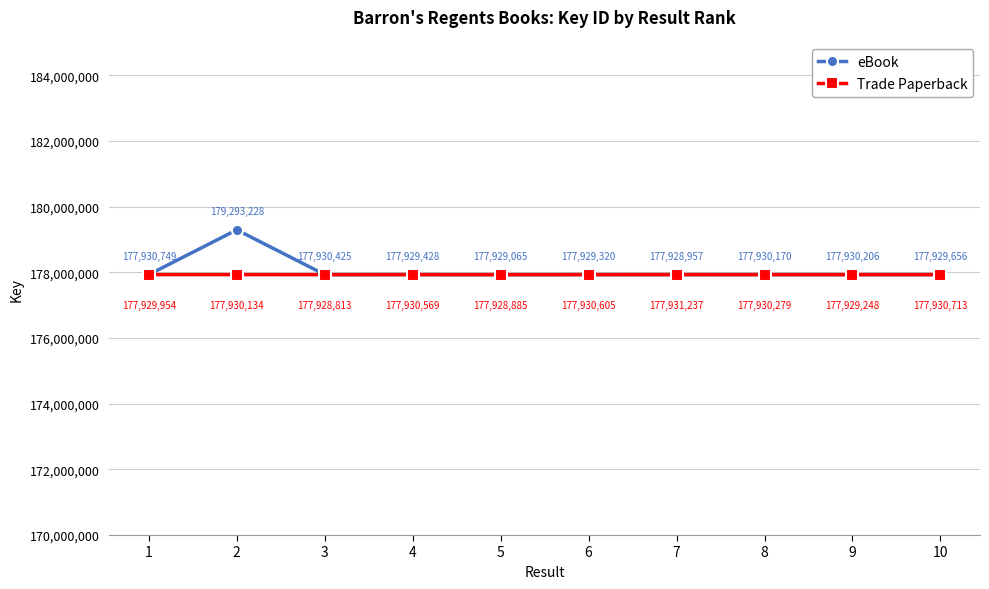

Rank the series by their average value, from highest to lowest.

eBook, Trade Paperback